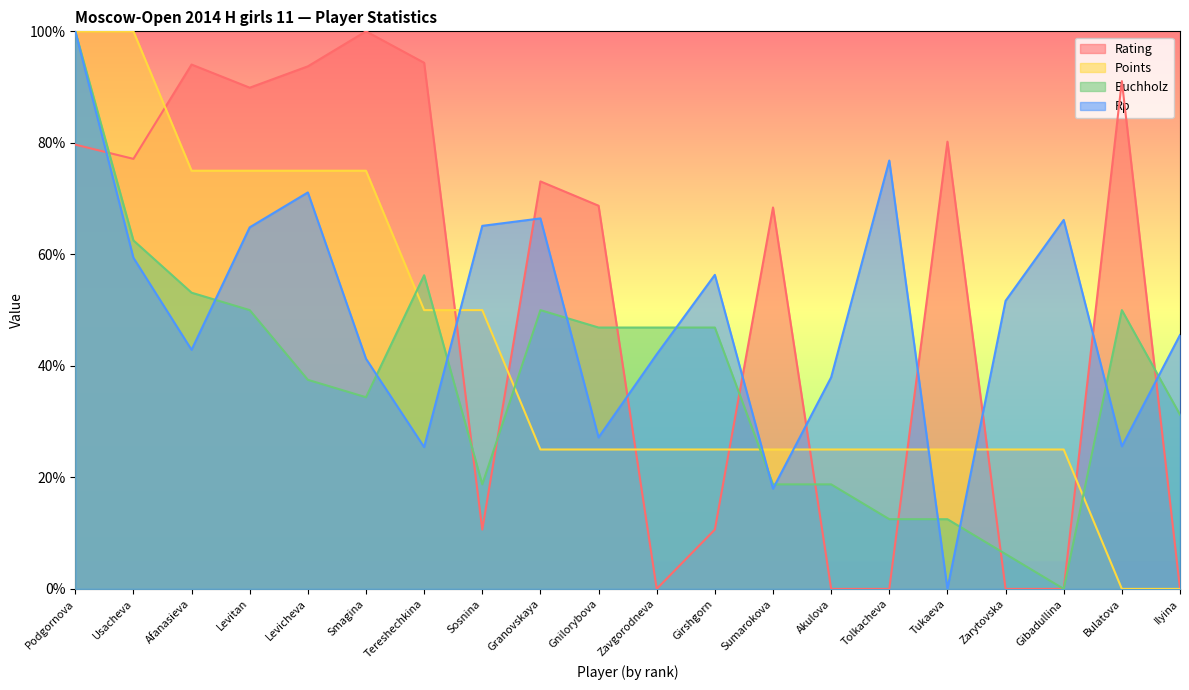

What is the difference between the maximum and minimum values in the Buchholz series?

100.0